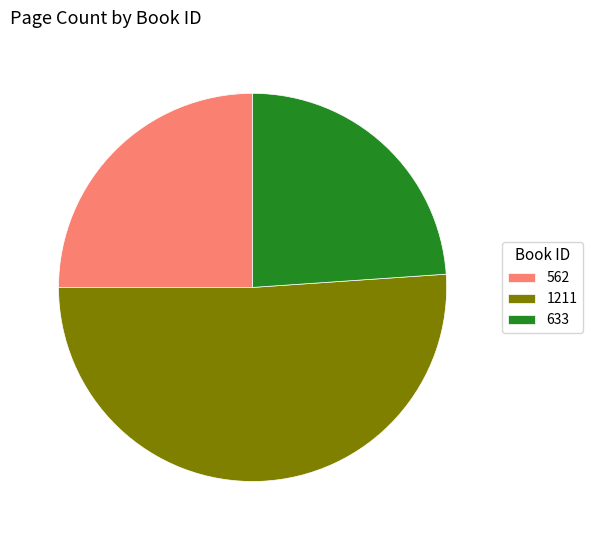

Is the sum of 1211 and 633 greater than half?

Yes